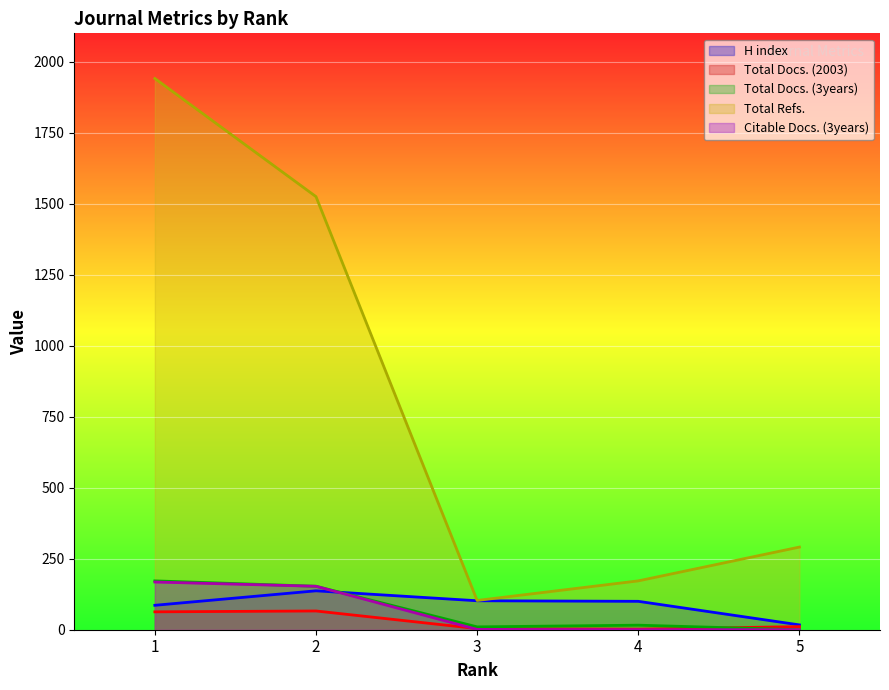

The value of Citable Docs. (3years) at 5 is 0. True or false?

True